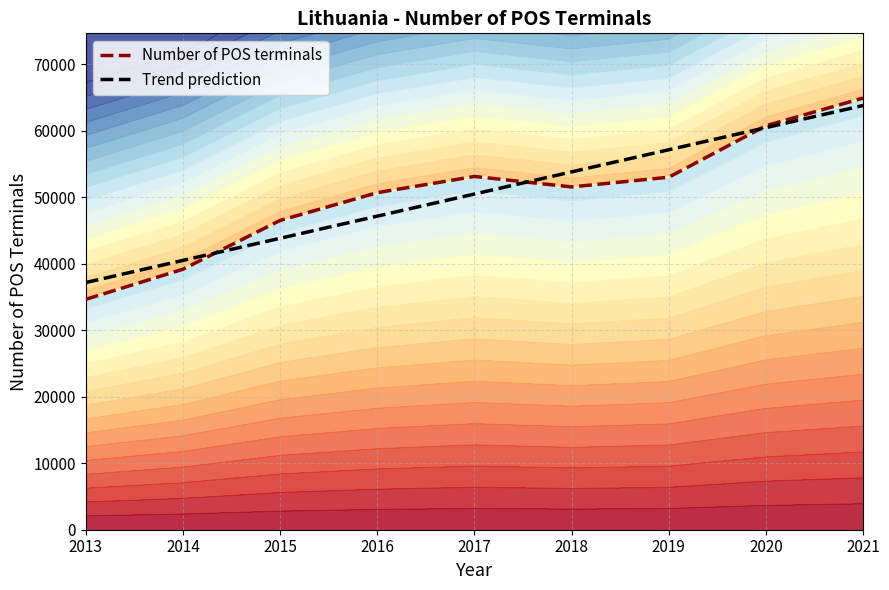

What is the approximate value of Trend prediction at 2021?

63780.3